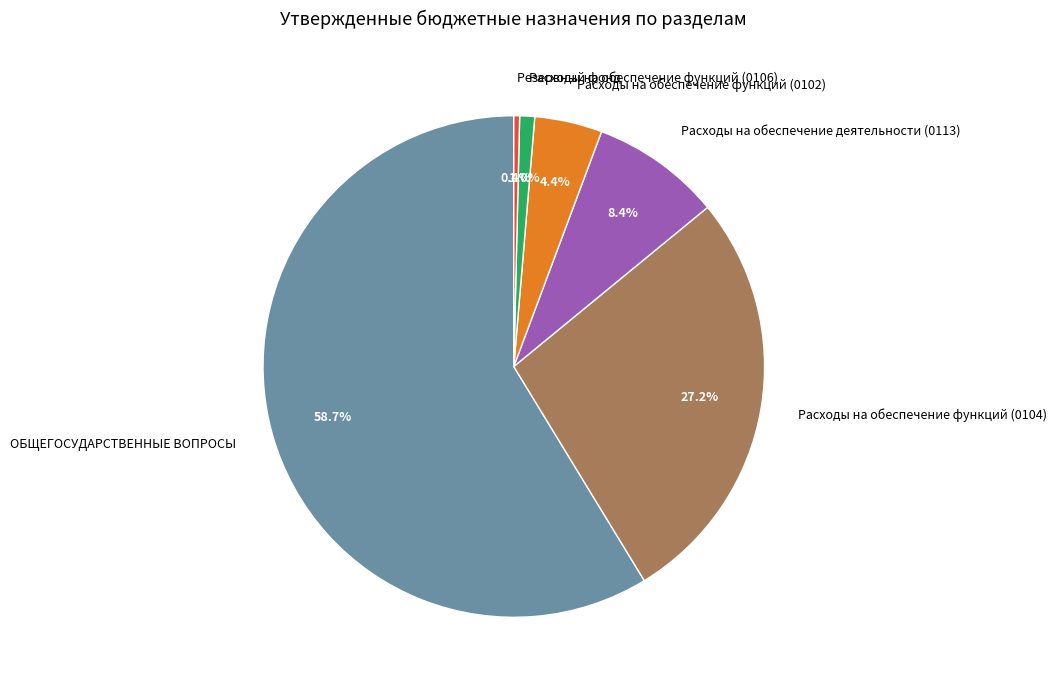

To the nearest percent, what is the average slice percentage?

17%